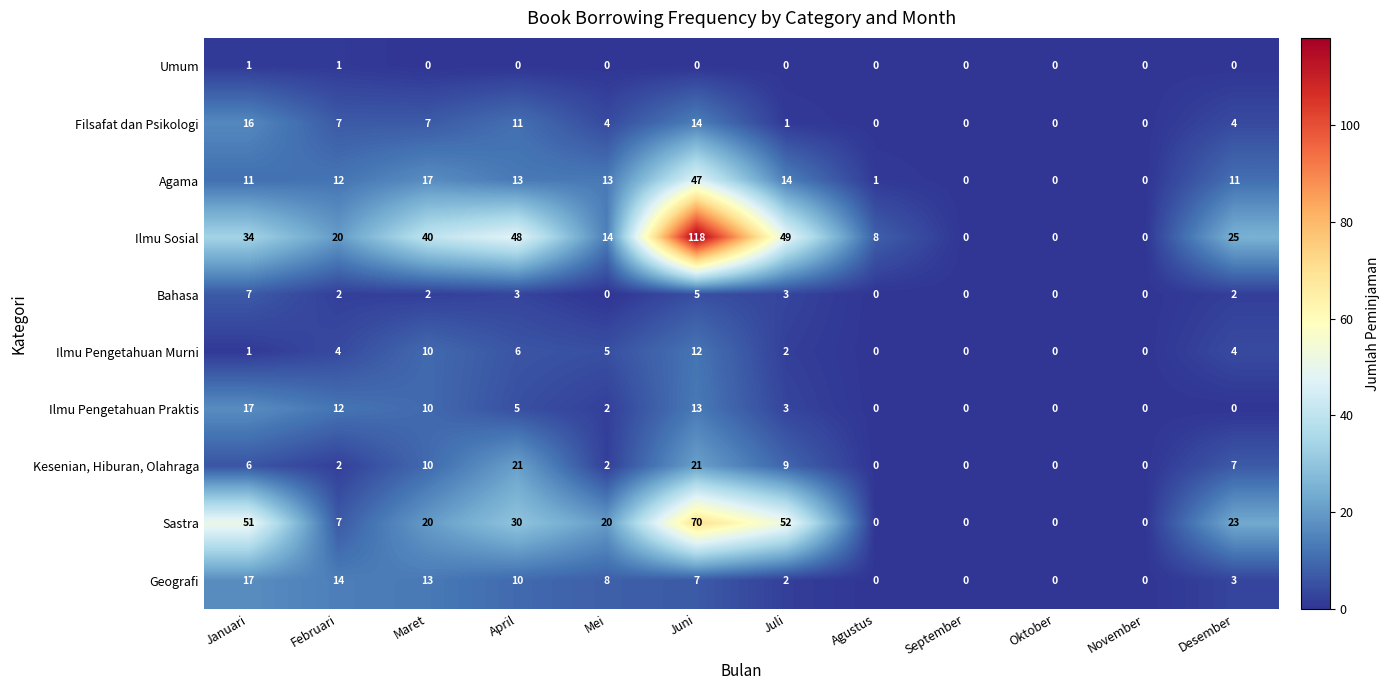

What is the average value of the Agama series?

12